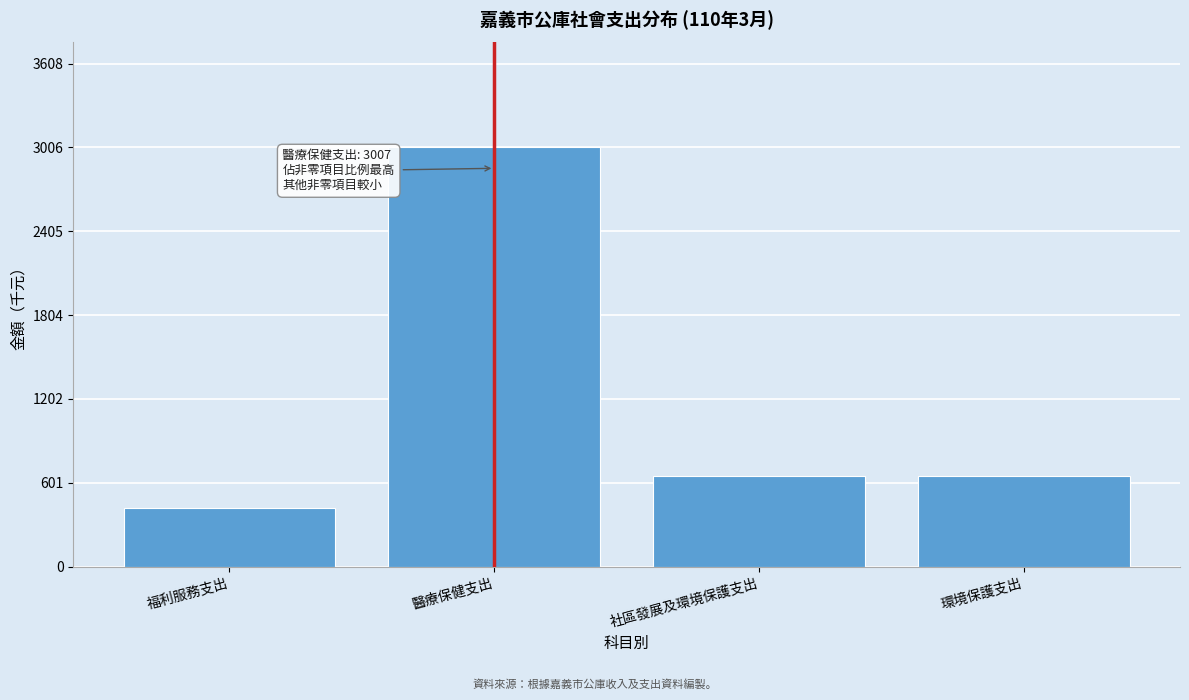

Reading right to left, transcribe all the data shown in this chart.

環境保護支出=650	社區發展及環境保護支出=650	醫療保健支出=3007	福利服務支出=420